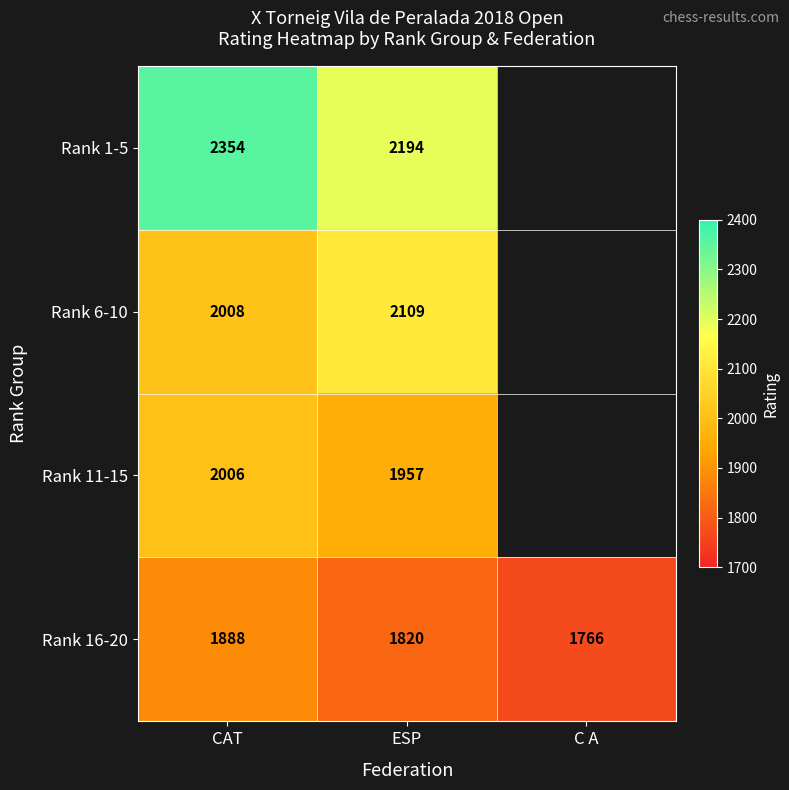

Count the Rank 16-20 values in the range 1766 to 1888.

3